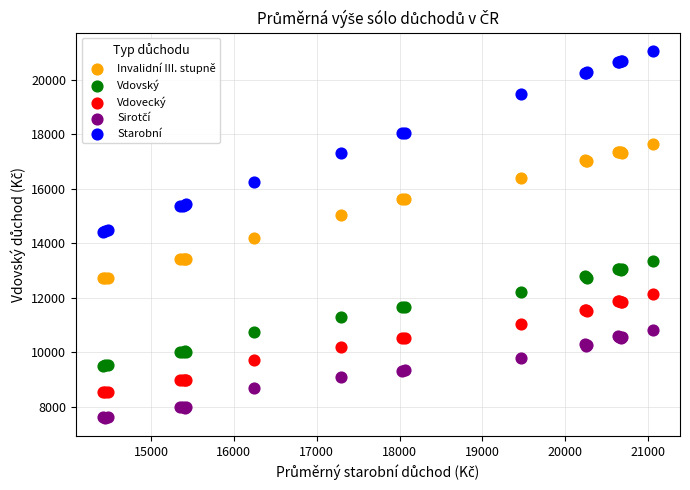

Which series contains the highest Y value?

Starobní